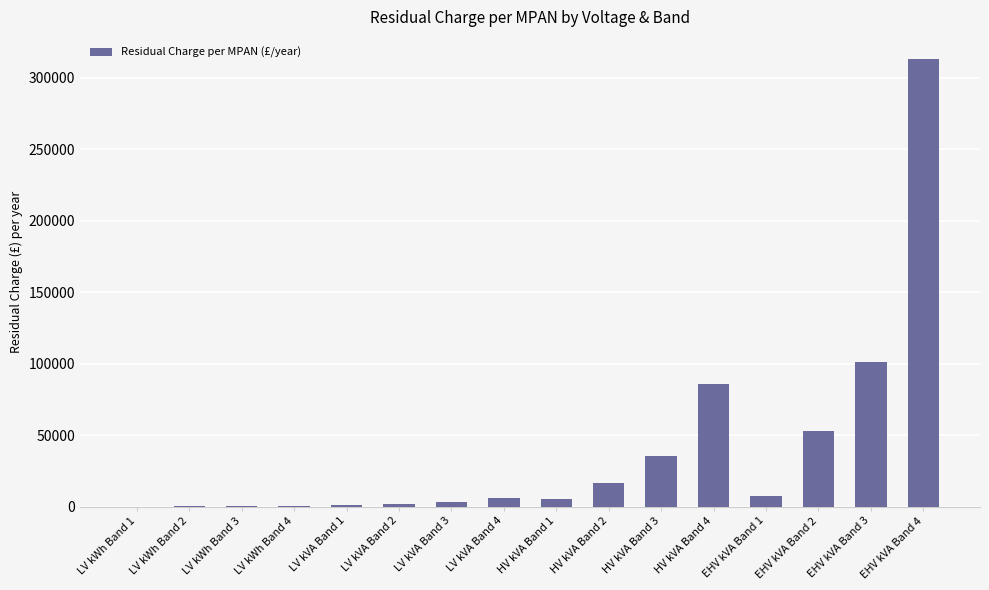

At which category does the chart reach its peak across all series?

EHV kVA Band 4